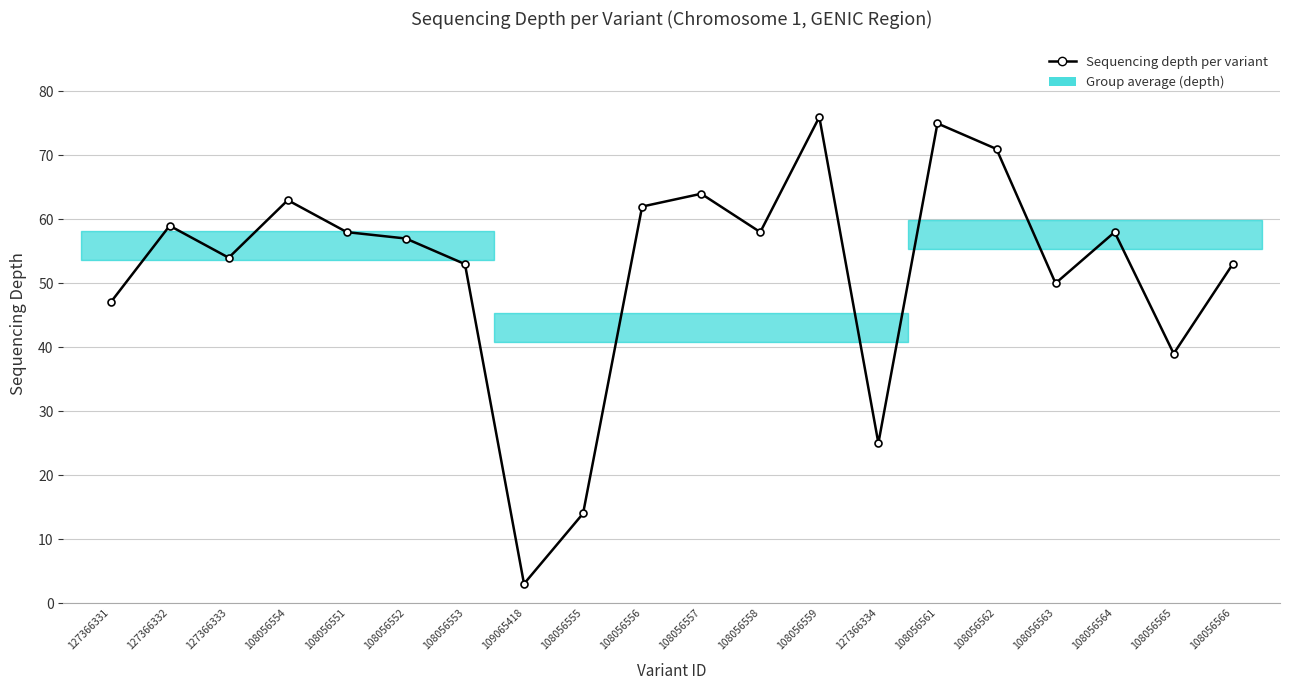

How many points are higher than both their immediate neighbors (excluding endpoints)?

6